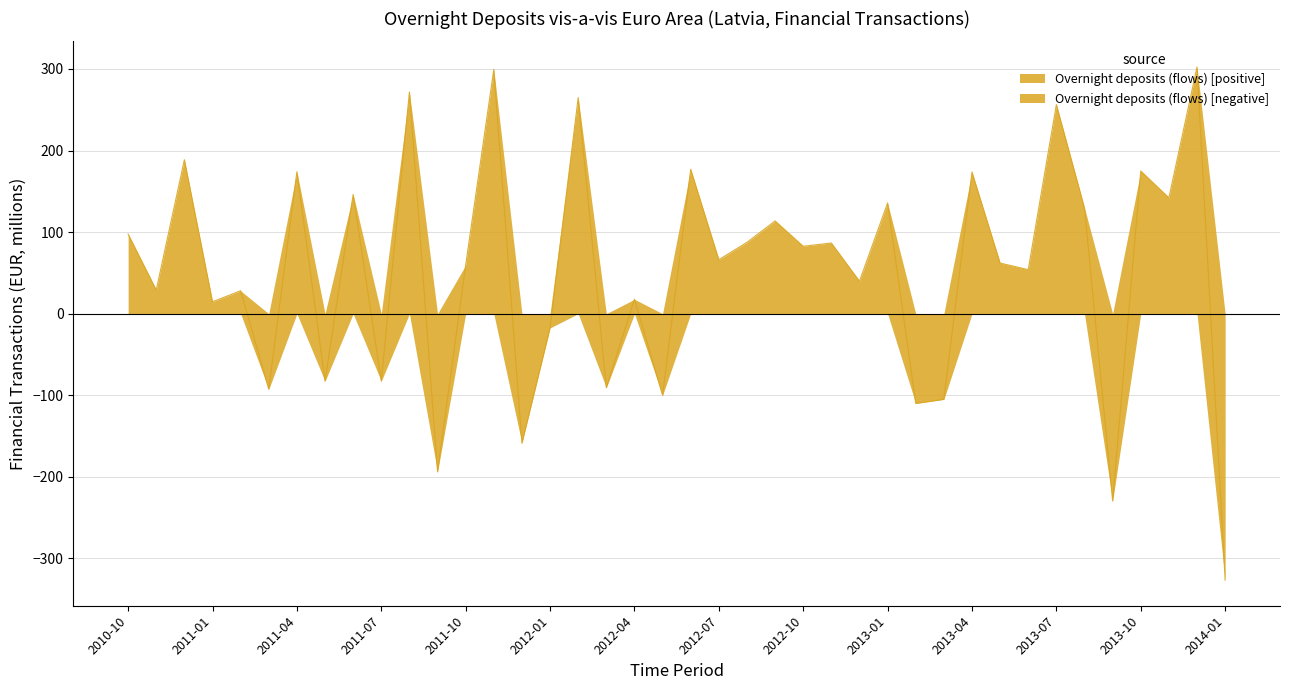

What is the difference between the maximum and minimum values?

629.0